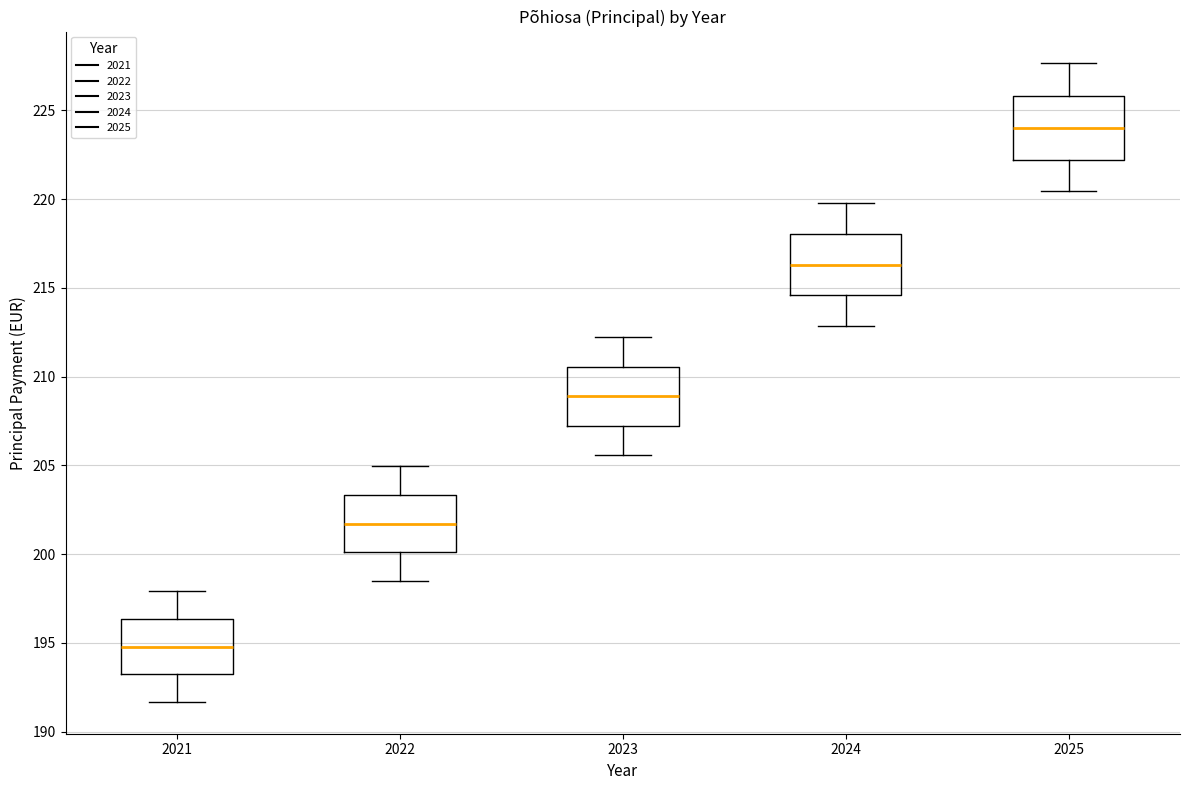

Reading left to right, read every box against the y-axis: the position of its median line, the range the box covers, and the ends of its whiskers. The values are not printed on the chart, so give them approximately, as read against the axis.

2021: median 195.0, box 193.0 to 196.5, whiskers 191.5 to 198.0
2022: median 201.5, box 200.0 to 203.5, whiskers 198.5 to 205.0
2023: median 209.0, box 207.0 to 210.5, whiskers 205.5 to 212.5
2024: median 216.5, box 214.5 to 218.0, whiskers 213.0 to 220.0
2025: median 224.0, box 222.0 to 226.0, whiskers 220.5 to 227.5